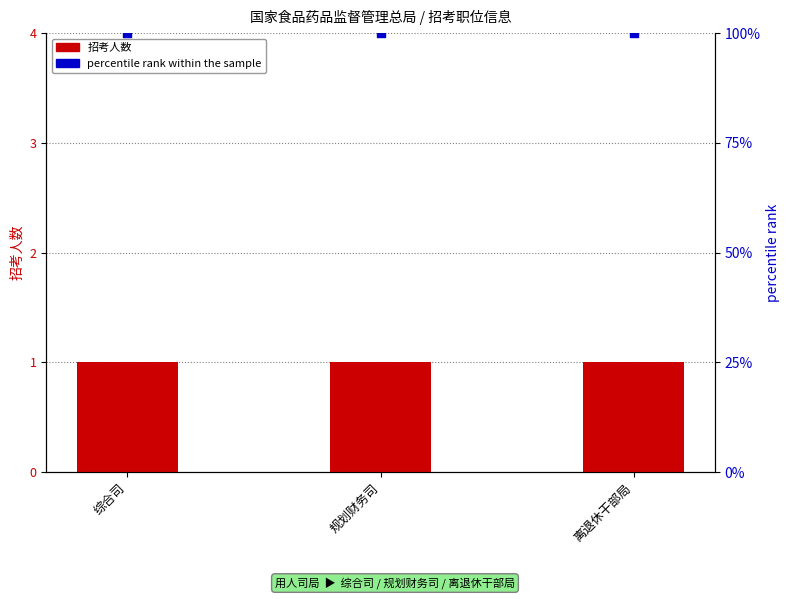

Is the value of percentile rank within the sample at 离退休干部局 greater than the value of 招考人数 at 规划财务司?

Yes